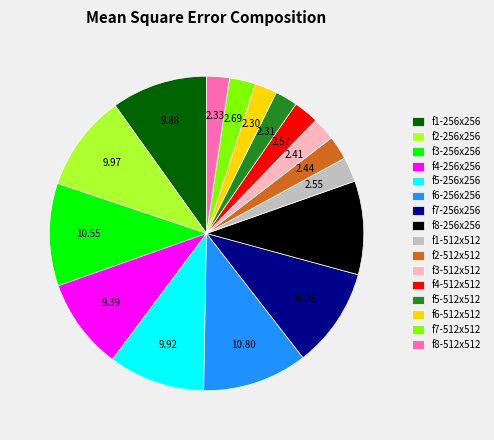

Combined, do f7-256x256 and f8-512x512 account for over 50%?

No